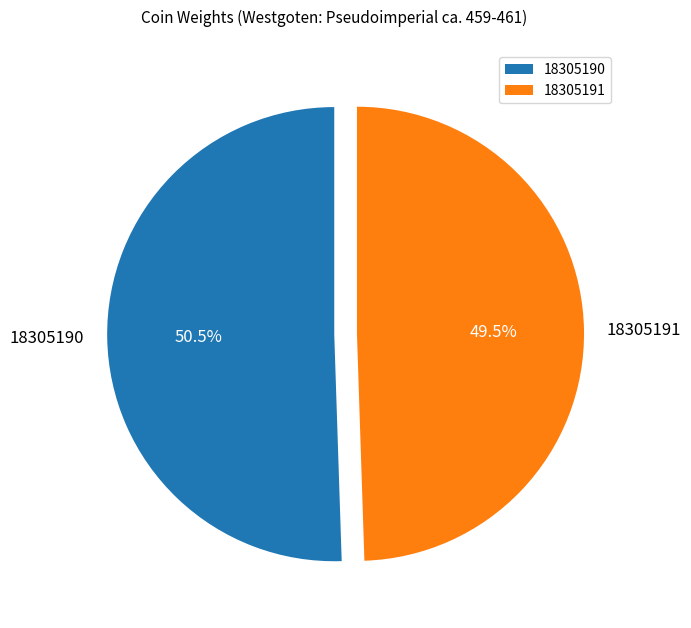

To the nearest percent, what is the difference between the largest and smallest slice percentages?

1%